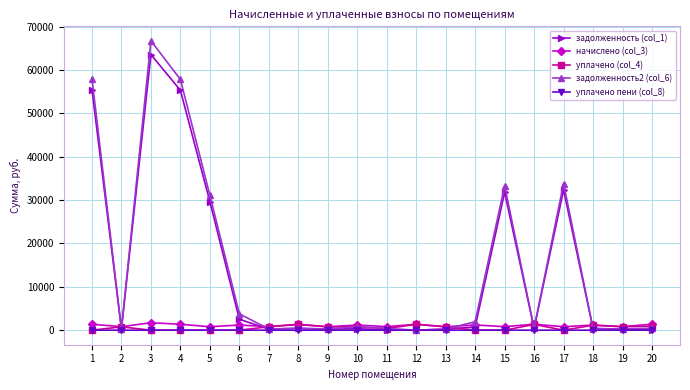

How many values in the уплачено пени (col_8) series exceed 0?

2